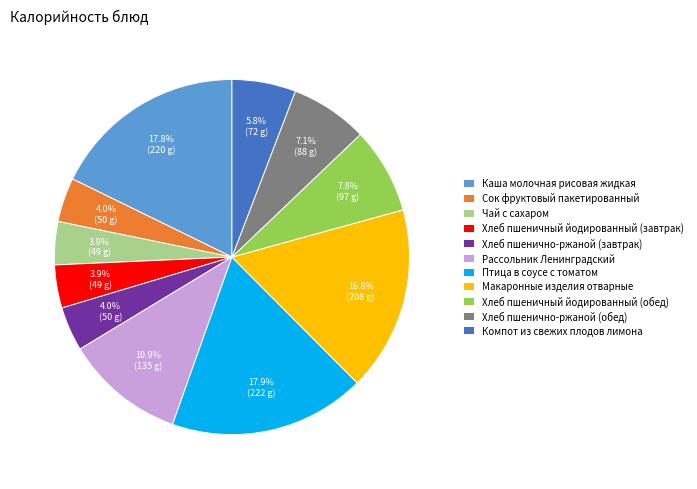

Is there a majority slice in this chart?

No